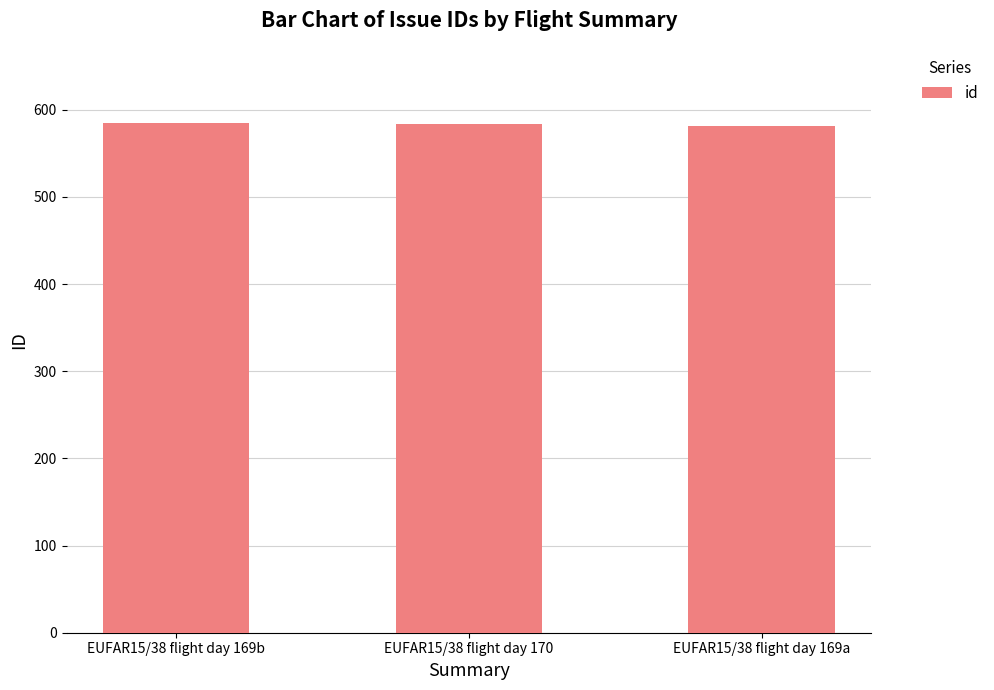

What is the difference between the maximum and minimum values?

4